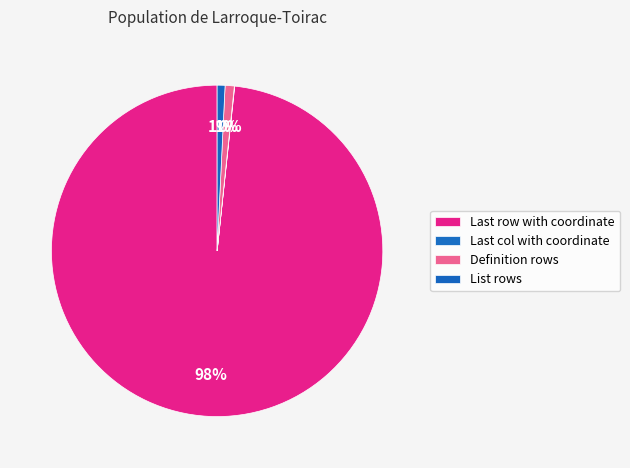

What is the largest slice in the pie chart?

Last row with coordinate